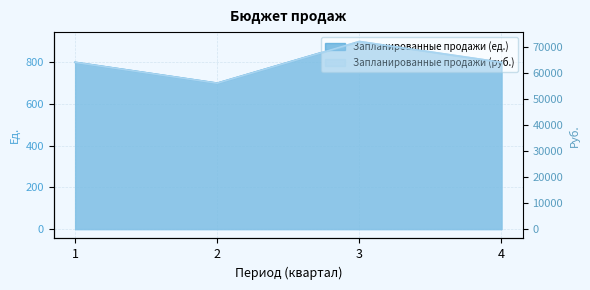

At which label is Запланированные продажи (руб.) closest to 64000?

1